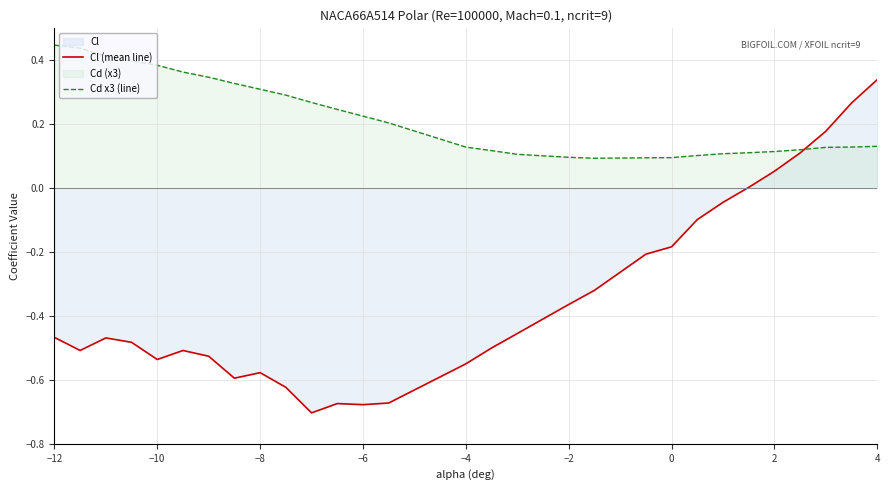

After their last crossing, which series has the higher values: Cd x3 (line) or Cl (mean line)?

Cl (mean line)